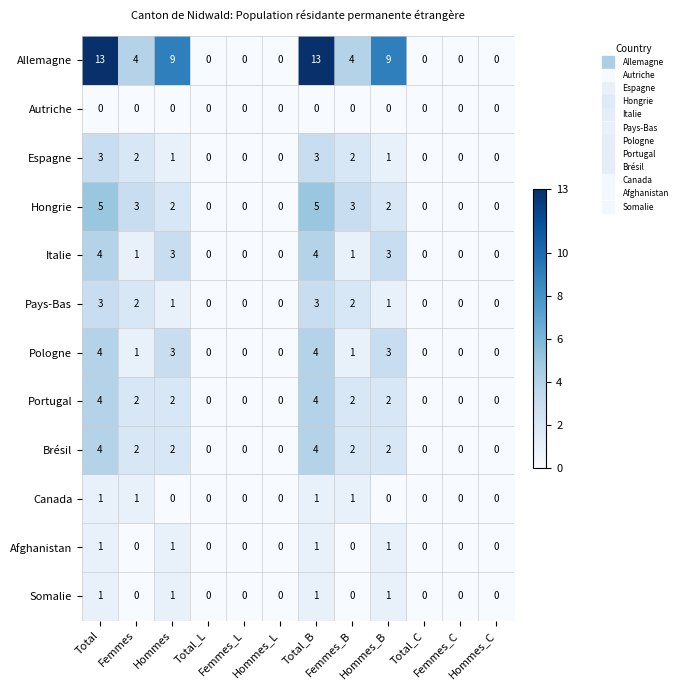

Count the number of categories in the chart.

12